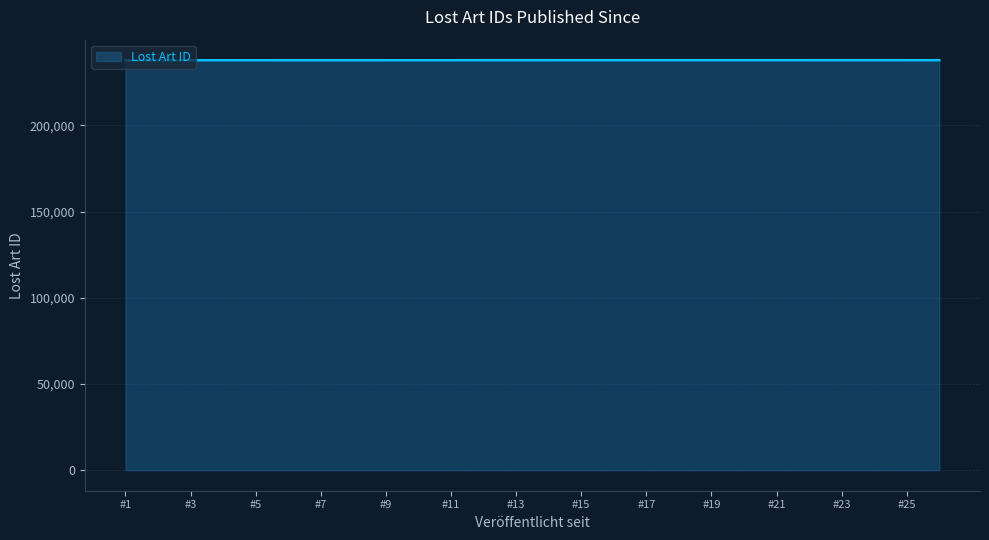

What is the maximum value shown in the chart?

237888